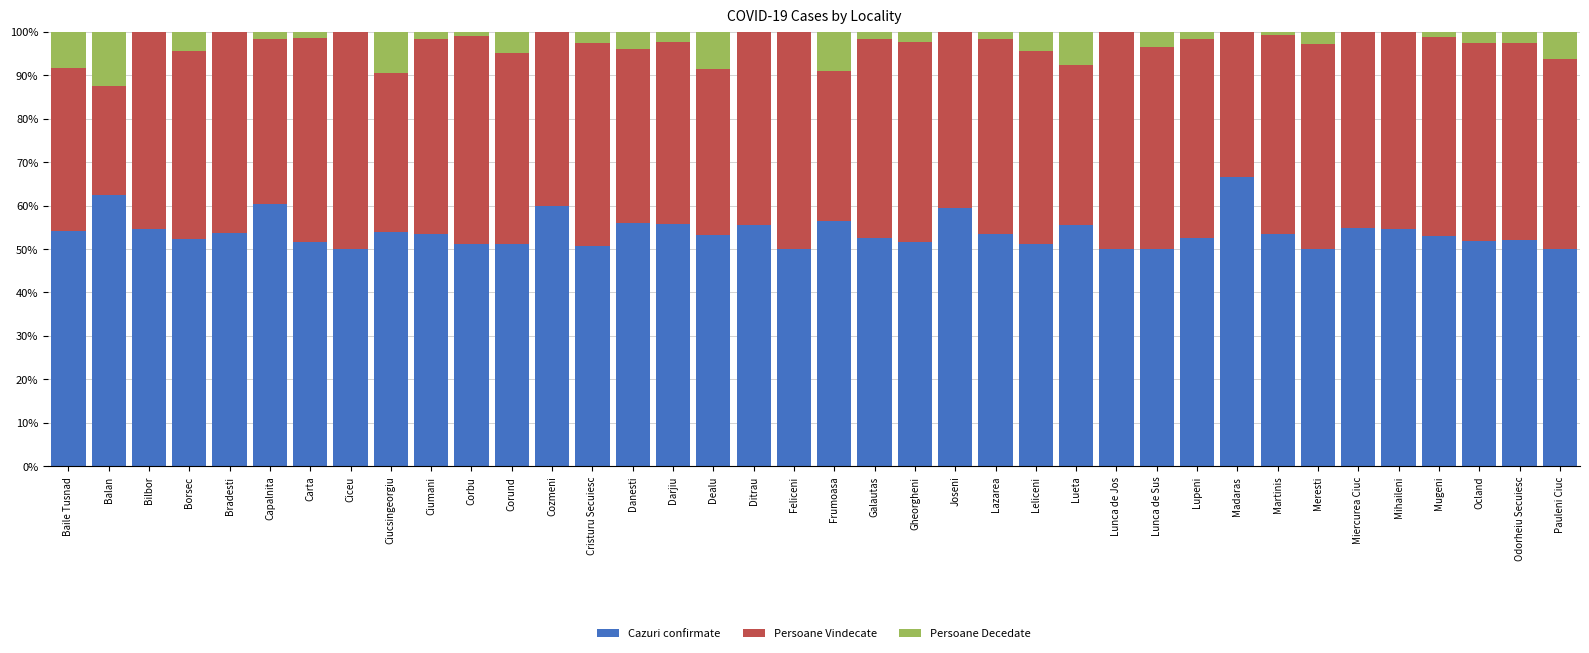

At which label does Cazuri confirmate reach its peak?

Madaras